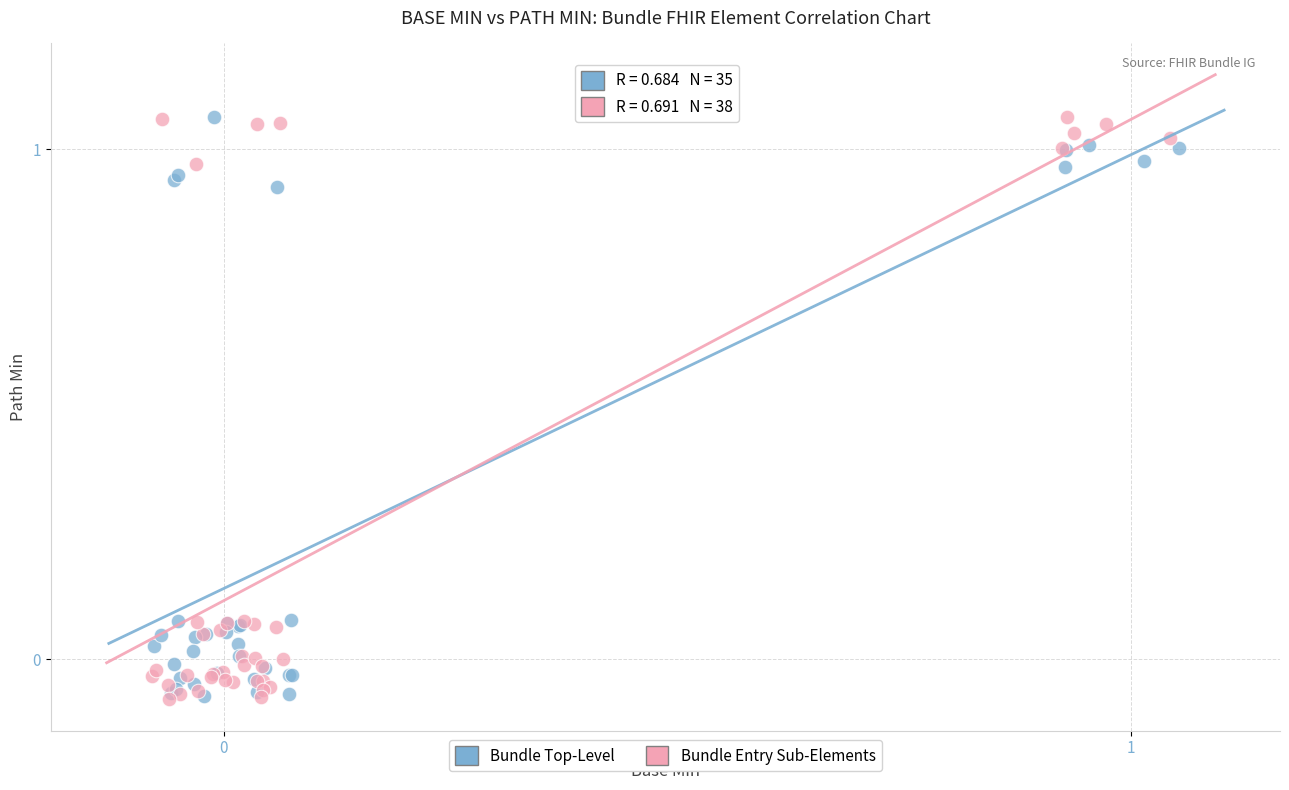

What are all the series names shown in the legend?

Bundle Top-Level, Bundle Entry Sub-Elements